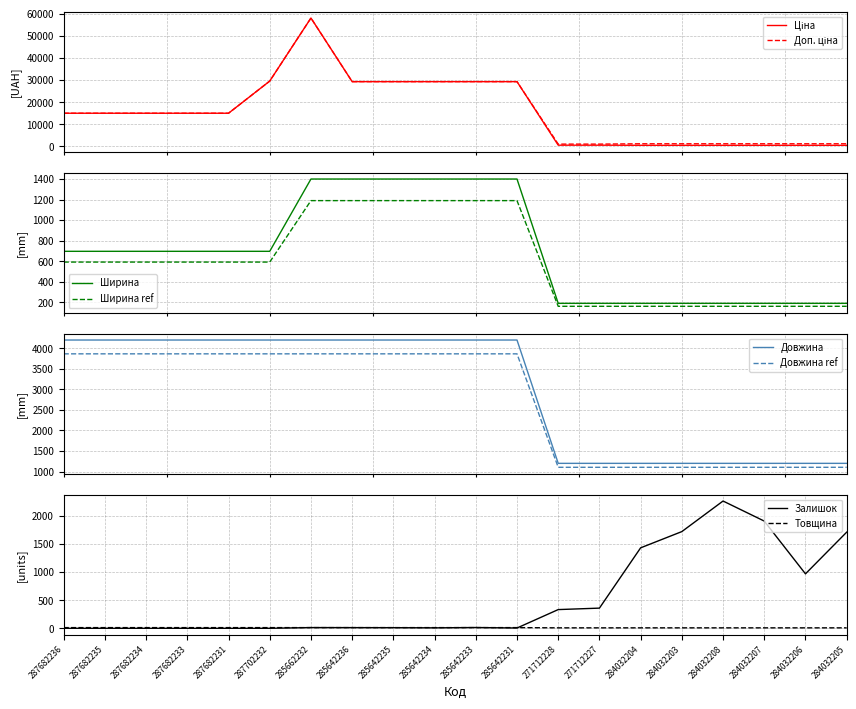

True or false: Довжина and Товщина intersect in this chart.

False